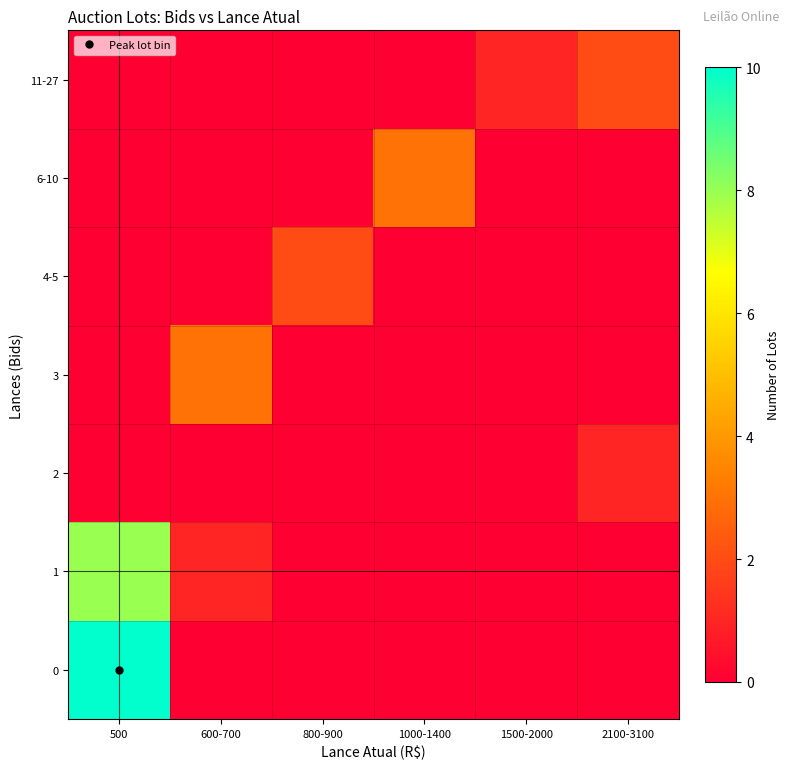

Reading right to left, transcribe all the data shown in this chart.

0: 2100-3100=0	1500-2000=0	1000-1400=0	800-900=0	600-700=0	500=10
1: 2100-3100=0	1500-2000=0	1000-1400=0	800-900=0	600-700=1	500=8
2: 2100-3100=1	1500-2000=0	1000-1400=0	800-900=0	600-700=0	500=0
3: 2100-3100=0	1500-2000=0	1000-1400=0	800-900=0	600-700=3	500=0
4-5: 2100-3100=0	1500-2000=0	1000-1400=0	800-900=2	600-700=0	500=0
6-10: 2100-3100=0	1500-2000=0	1000-1400=3	800-900=0	600-700=0	500=0
11-27: 2100-3100=2	1500-2000=1	1000-1400=0	800-900=0	600-700=0	500=0